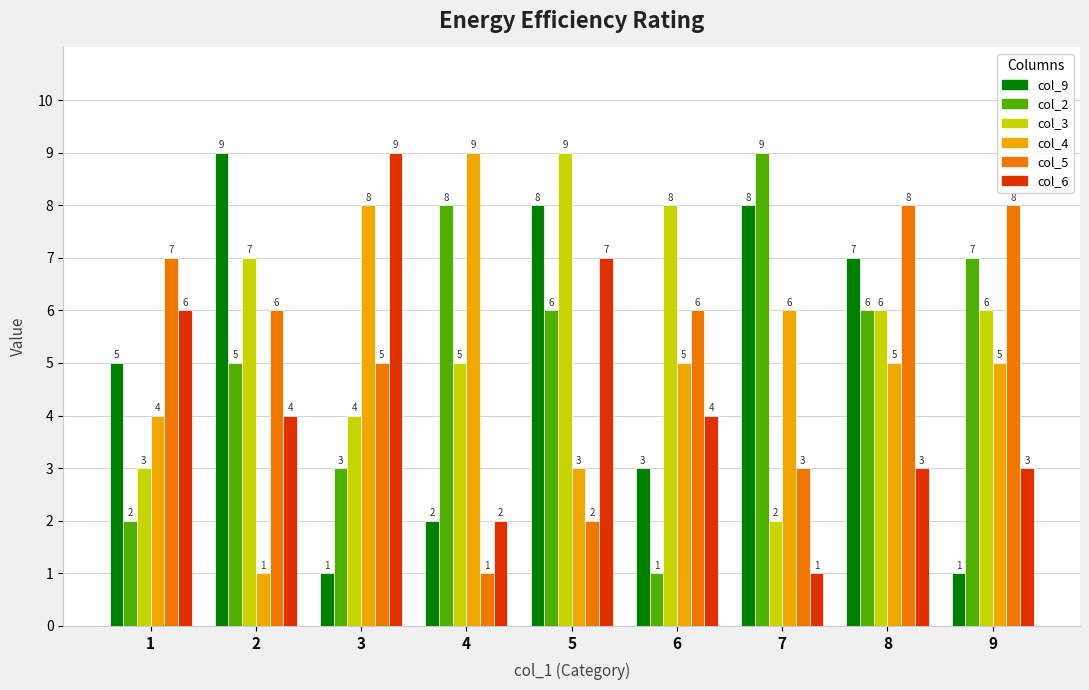

How many categories are shown in the chart?

9